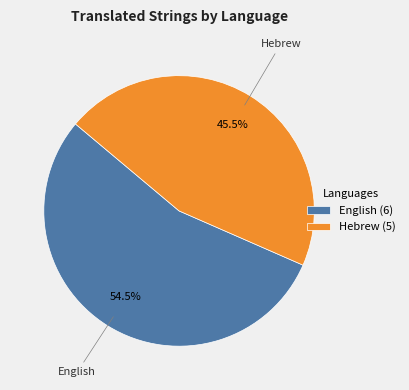

How much of the chart is everything except Hebrew?

54.5%